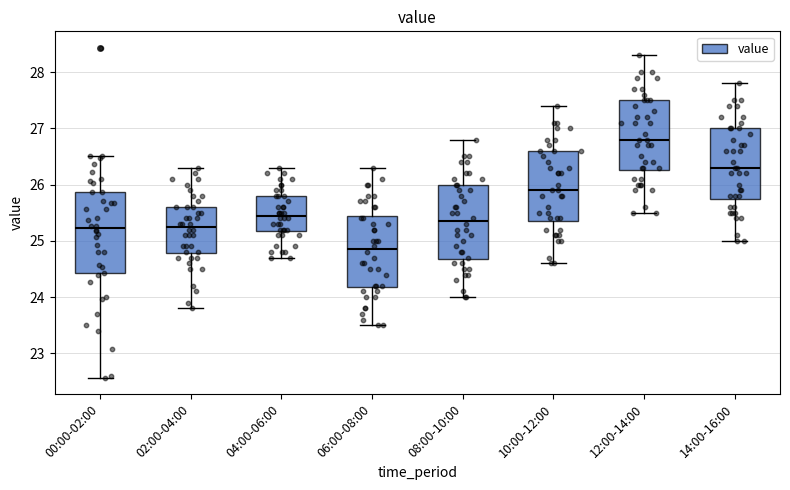

Which box's median line is the lowest?

06:00-08:00